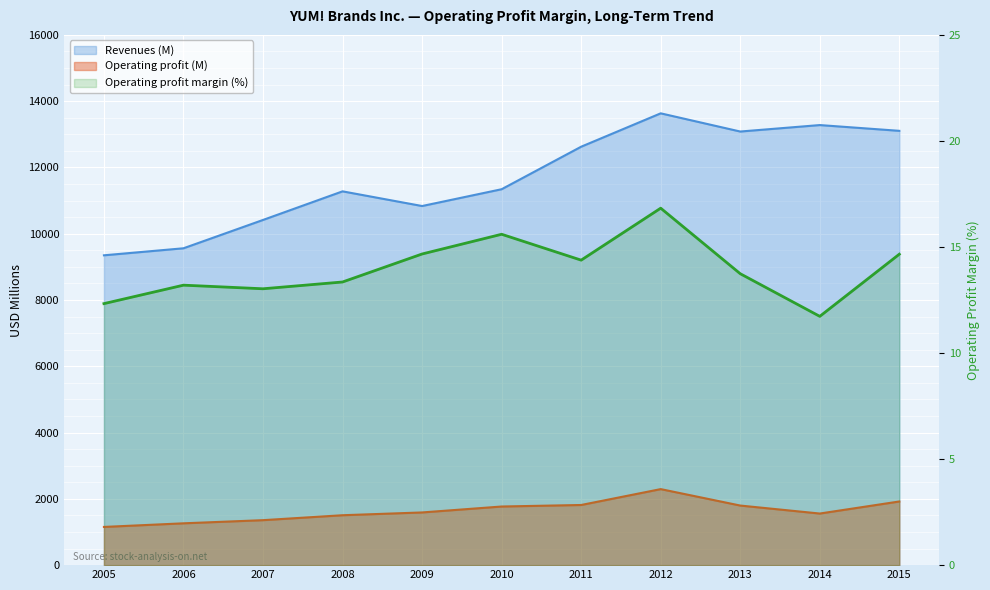

Which series has the largest range (max minus min)?

Revenues (M)